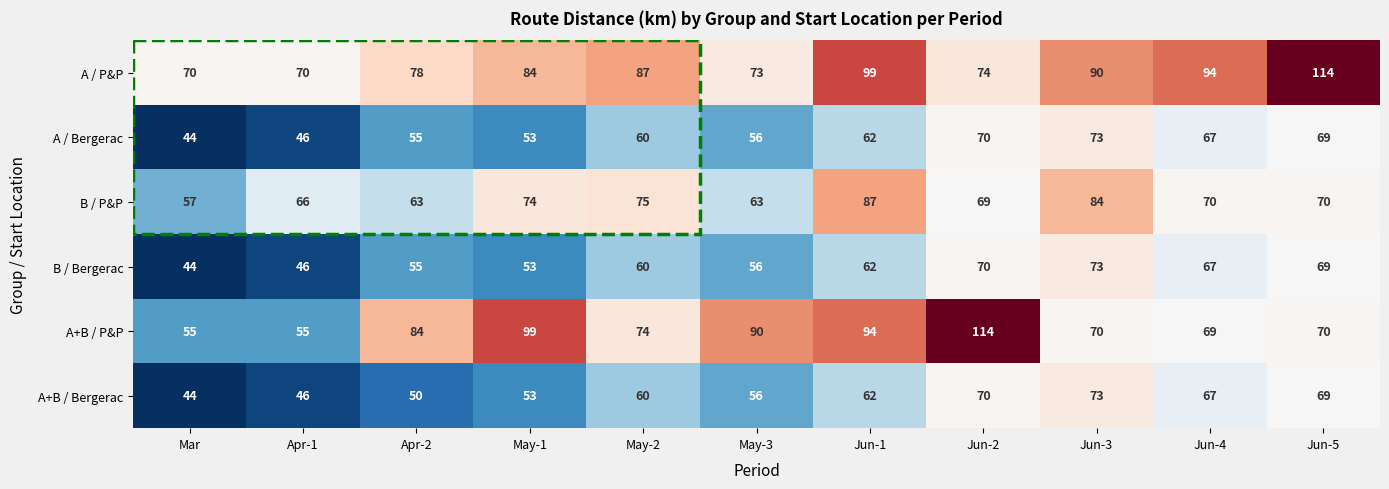

Is it true that A+B / P&P equals 45 at Jun-1?

False